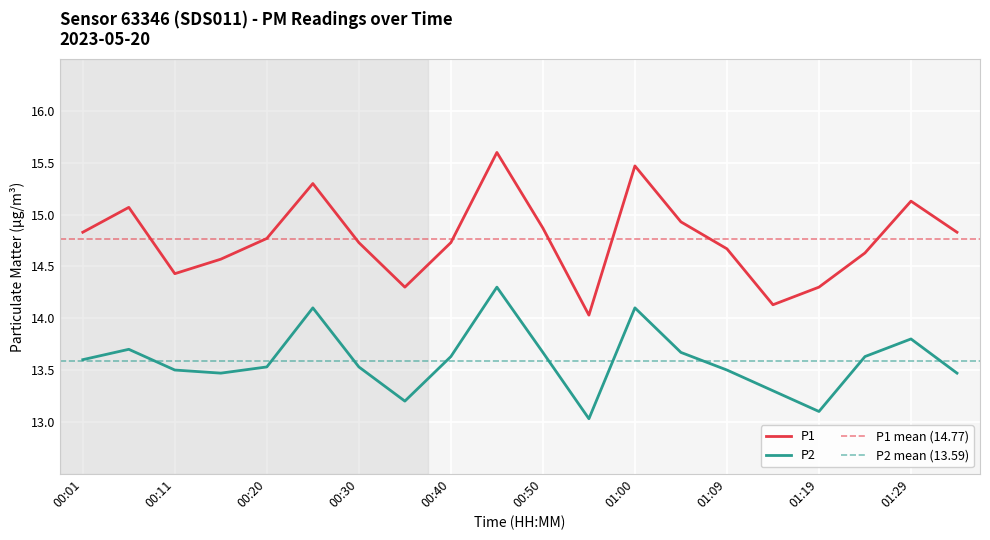

Which series has the largest total across all categories?

P1